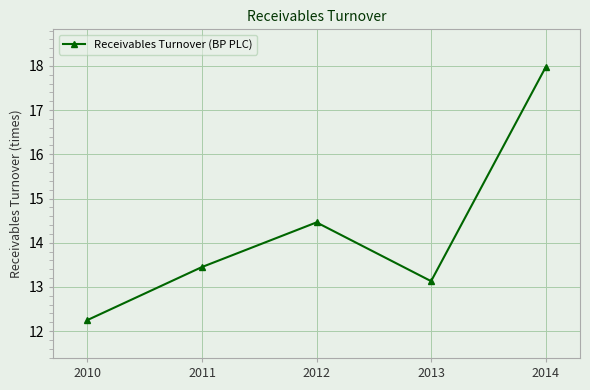

How many data points are above 13?

4